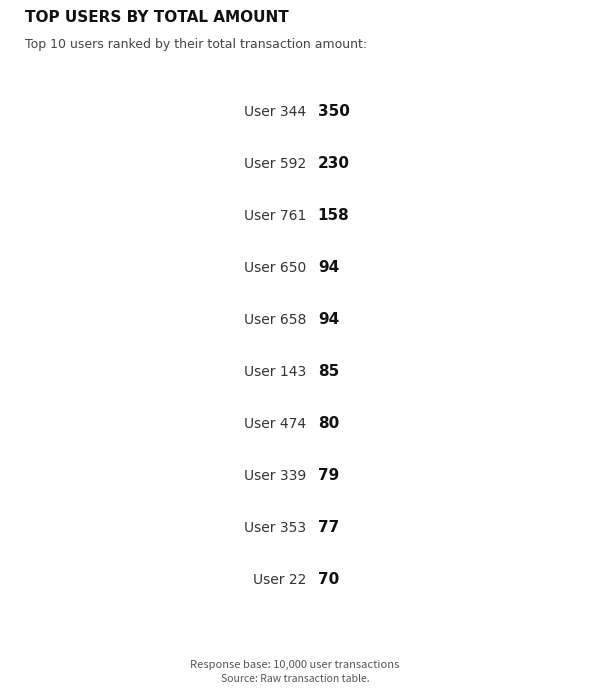

Are the bars horizontal?

Yes